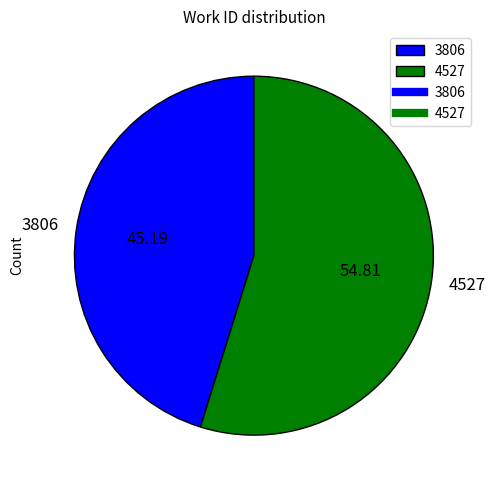

Between 4527 and 3806, which is larger?

4527